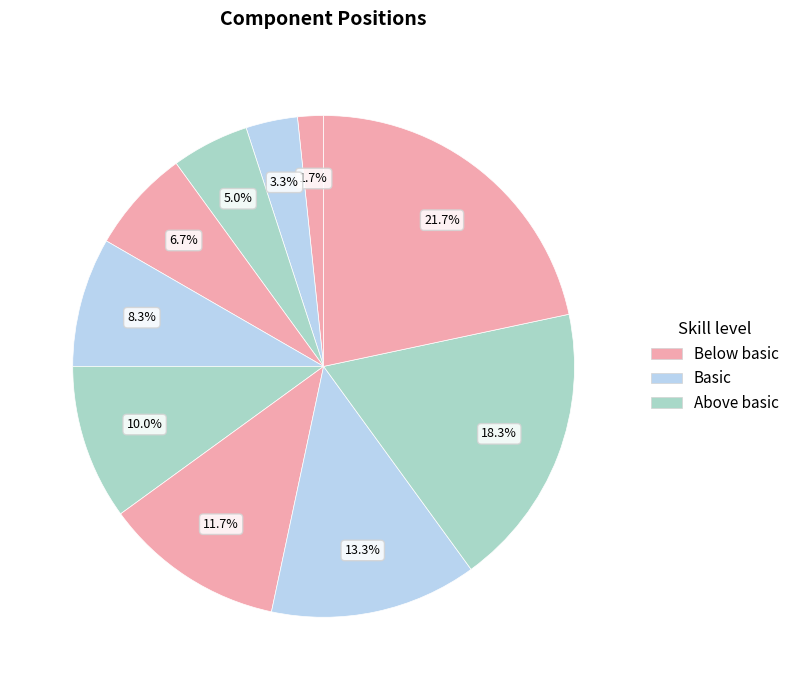

Count the number of slices in the pie.

10